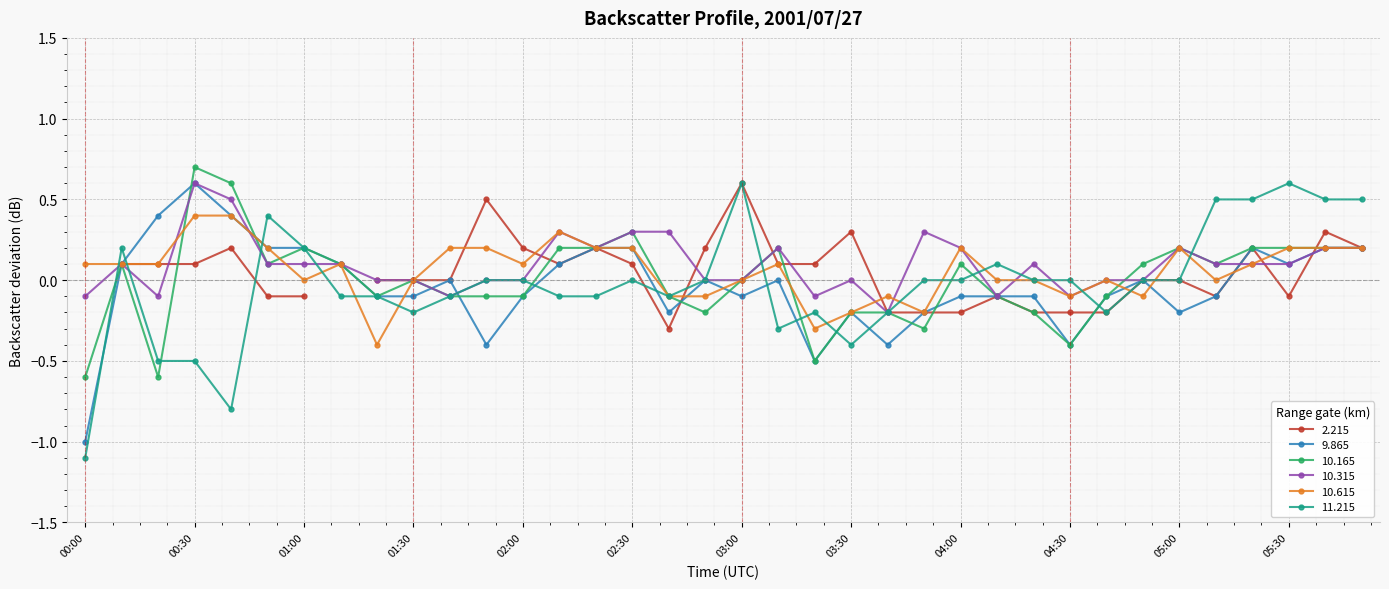

At which label does 10.315 reach its peak?

00:30